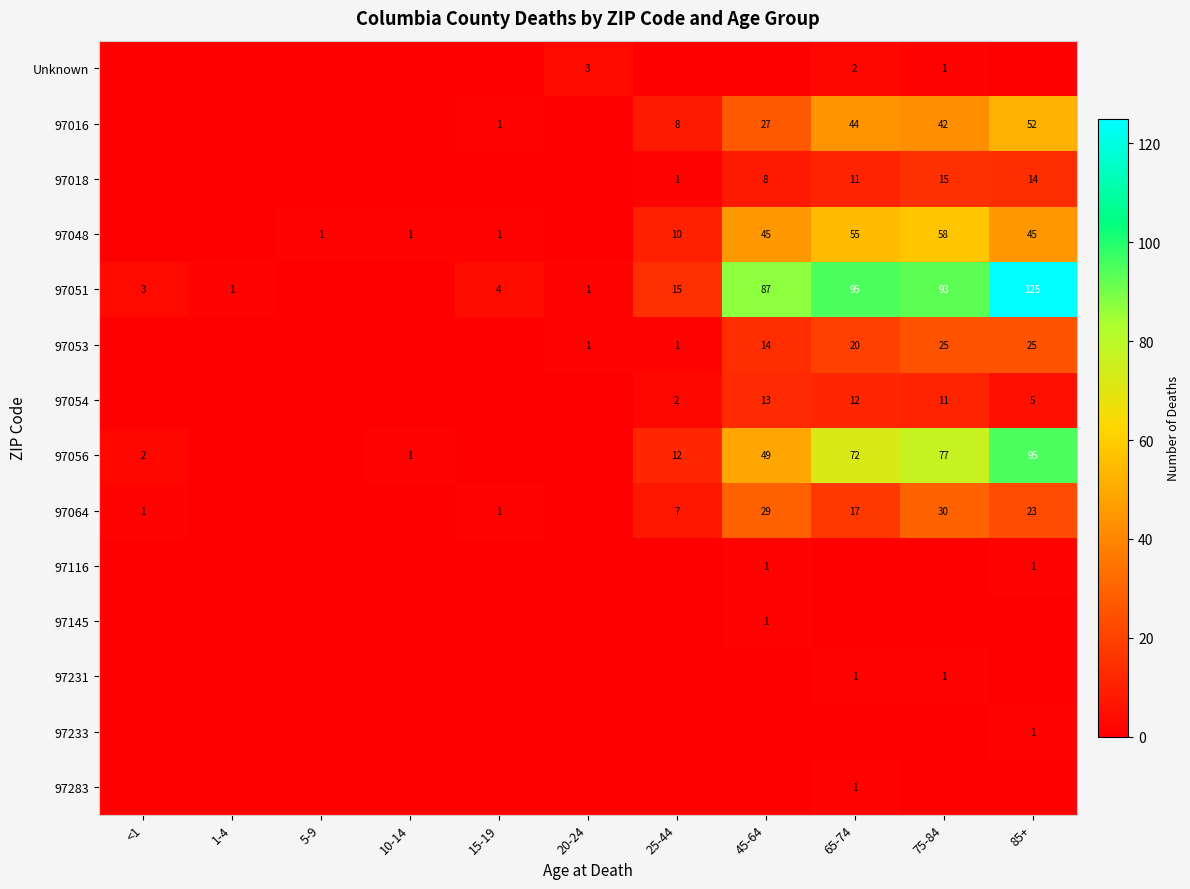

What is the difference between the 97054 values at 75-84 and 85+?

6